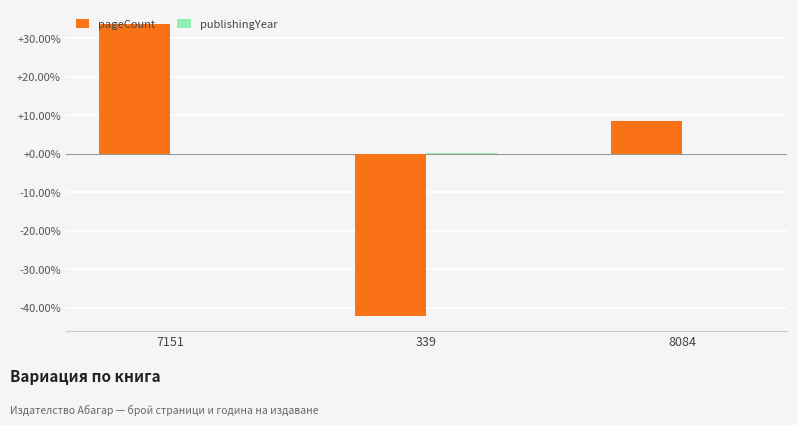

At which label does pageCount reach its peak?

7151